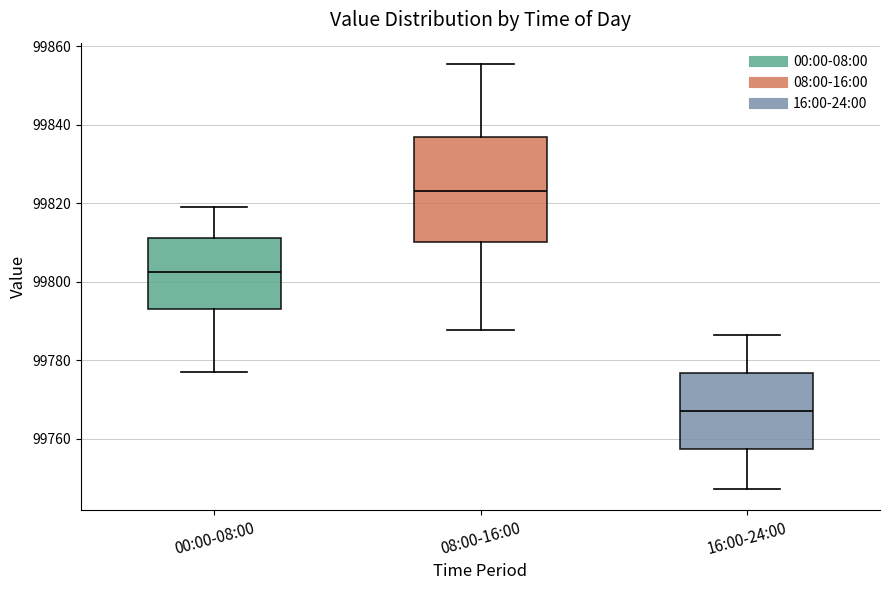

Where is the upper edge of the box for 00:00-08:00 on the y-axis? The values are not printed on the chart, so give them approximately, as read against the axis.

99812